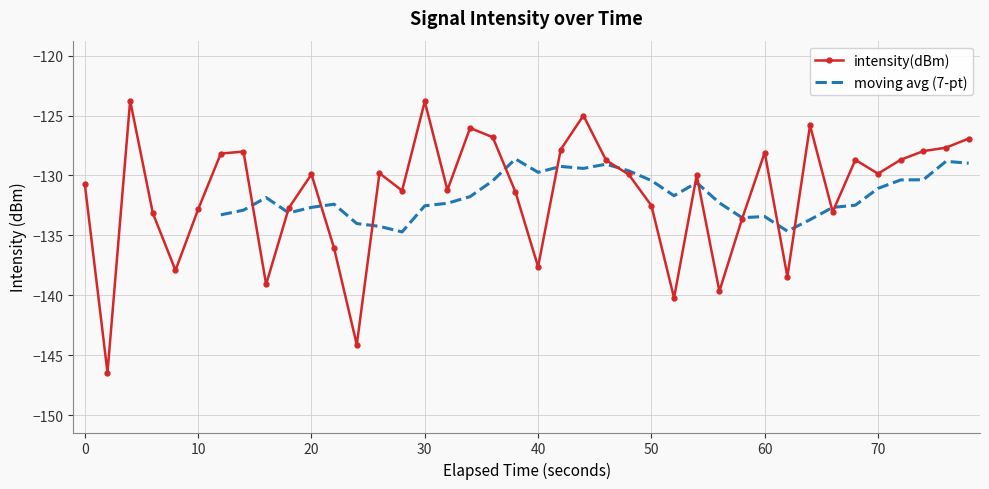

Is this an area chart (filled region under the line)?

No